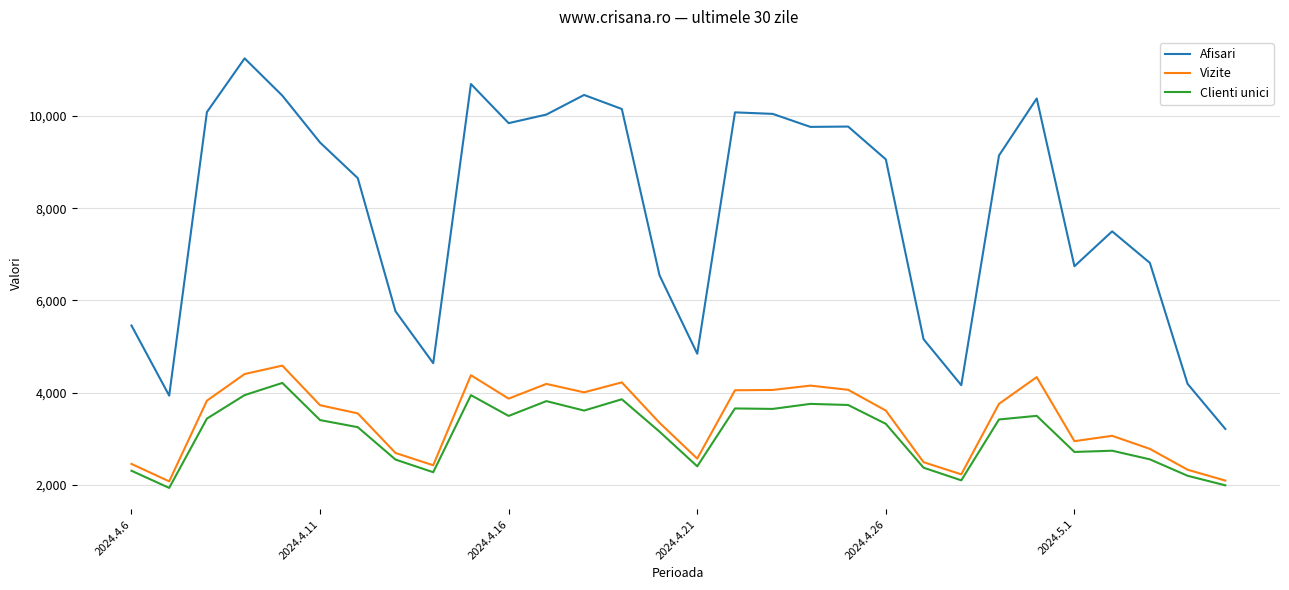

Does the chart display data point markers on the line(s)?

No